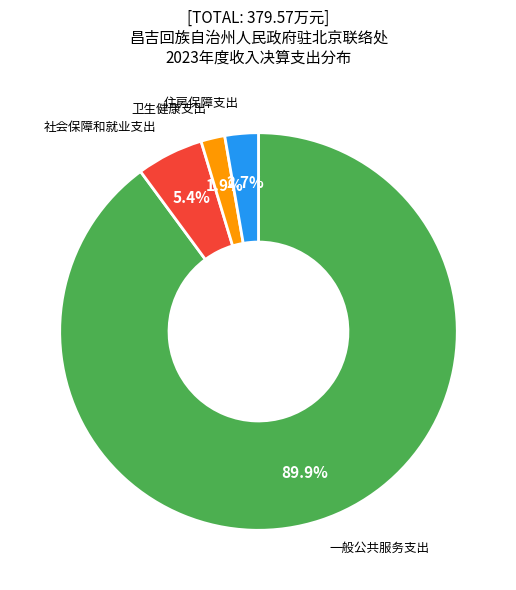

Which slice is the smallest?

卫生健康支出